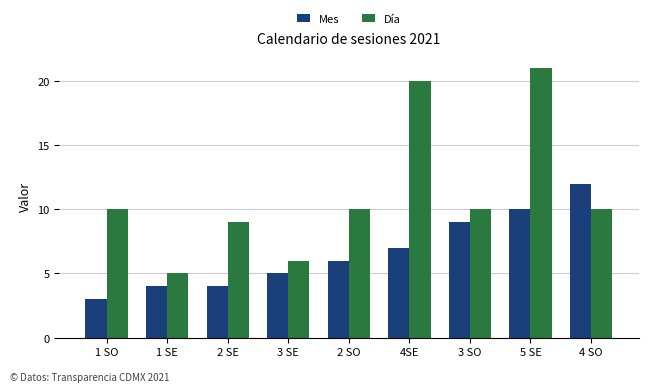

At 4SE, list the series in order from largest to smallest.

Día, Mes